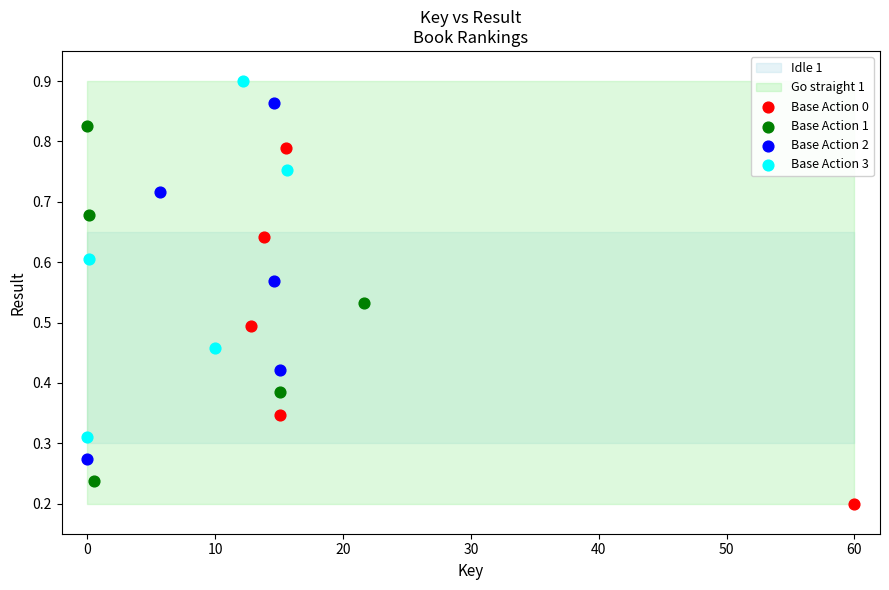

Which series reaches the minimum Y coordinate?

Base Action 0